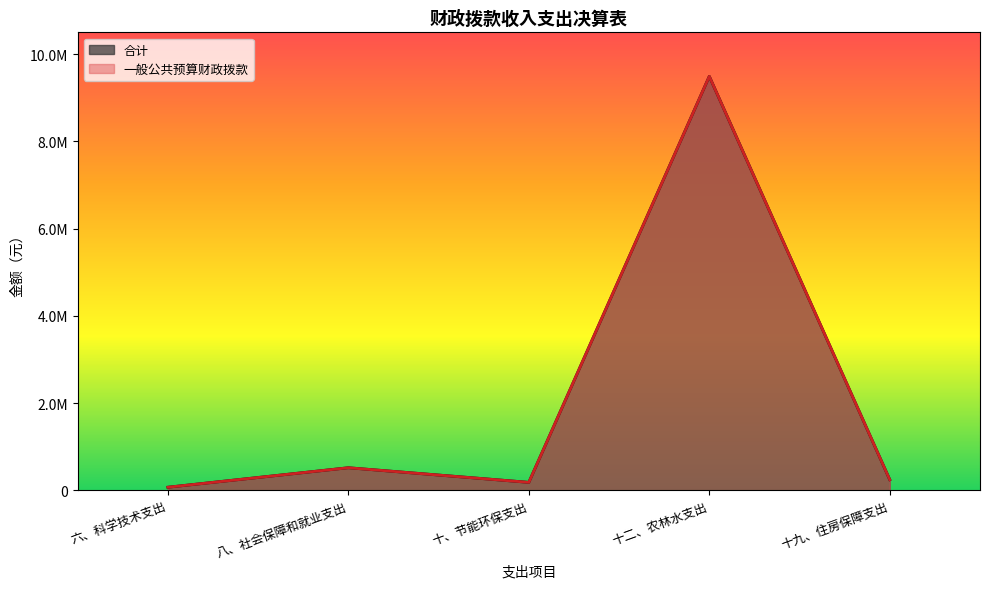

Reading left to right, extract all data points from this chart.

一般公共预算财政拨款: 六、科学技术支出=74585.0	八、社会保障和就业支出=521100.5	十、节能环保支出=186140.0	十二、农林水支出=9491498.2	十九、住房保障支出=247800.0
合计: 六、科学技术支出=74585.0	八、社会保障和就业支出=521100.5	十、节能环保支出=186140.0	十二、农林水支出=9491498.2	十九、住房保障支出=247800.0